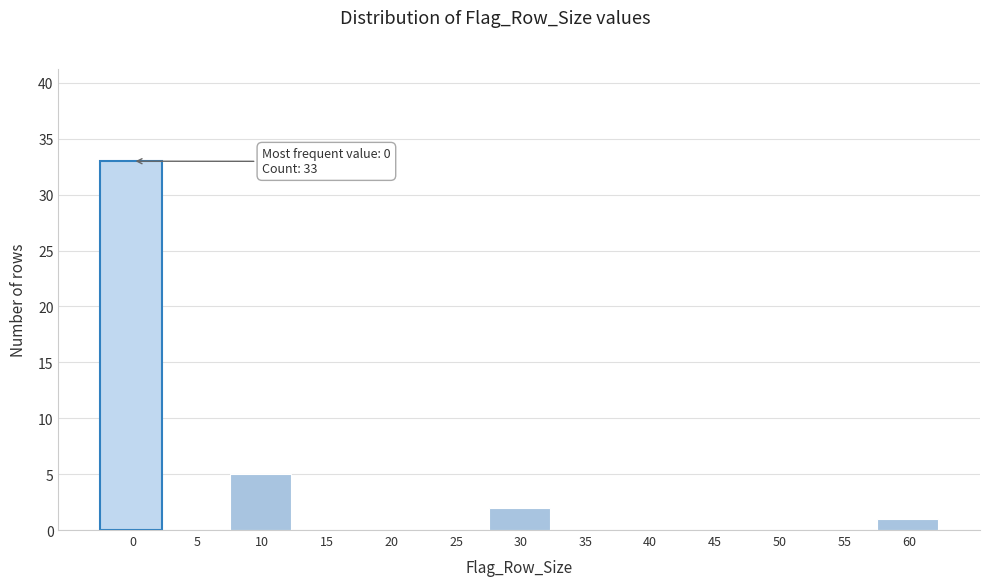

Reading left to right, list all the values displayed in this chart.

0=33	5=0	10=5	15=0	20=0	25=0	30=2	35=0	40=0	45=0	50=0	55=0	60=1